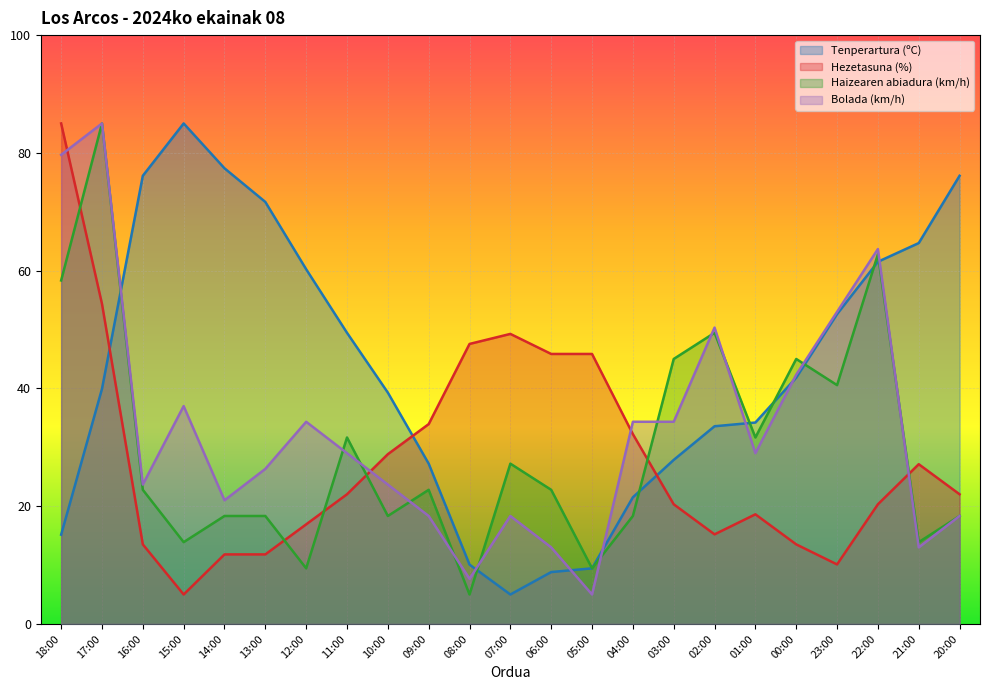

The value of Haizearen abiadura (km/h) at 14:00 is 18.3. True or false?

True